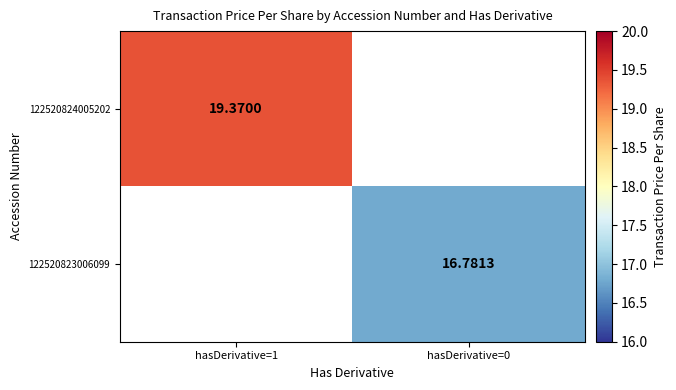

Which category has the lowest value across all series?

hasDerivative=0